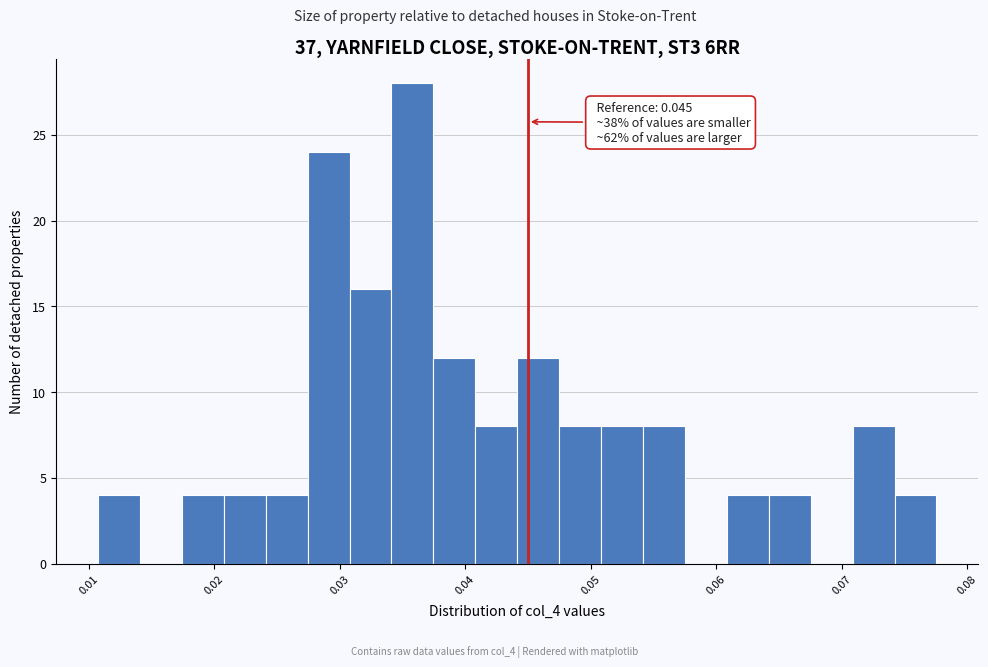

Around what value on the x-axis is the tallest bar? Give the approximate position of its centre, as read against the axis.

0.036